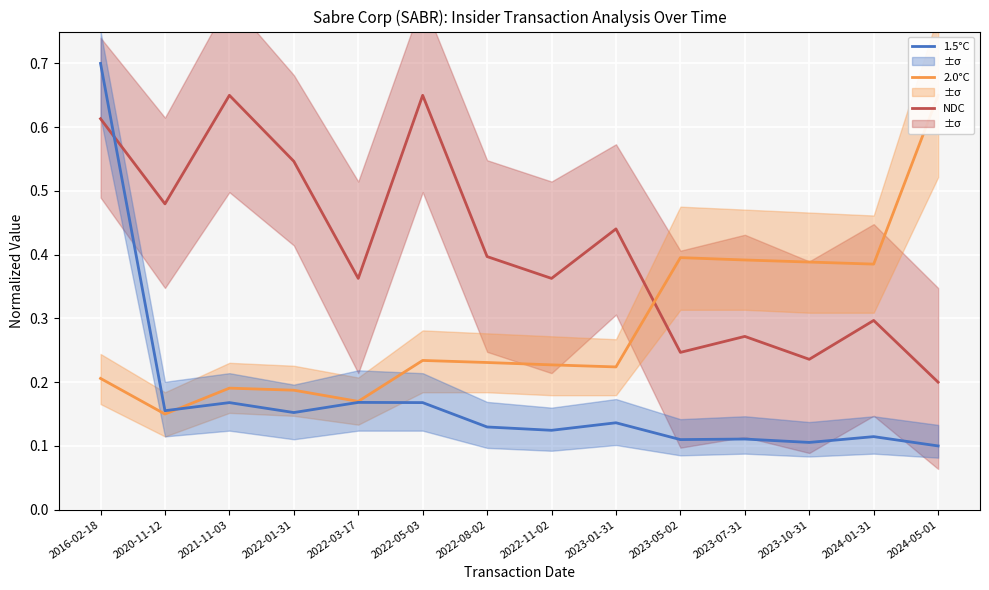

What are all the series names shown in the legend?

NDC, 2.0°C, 1.5°C